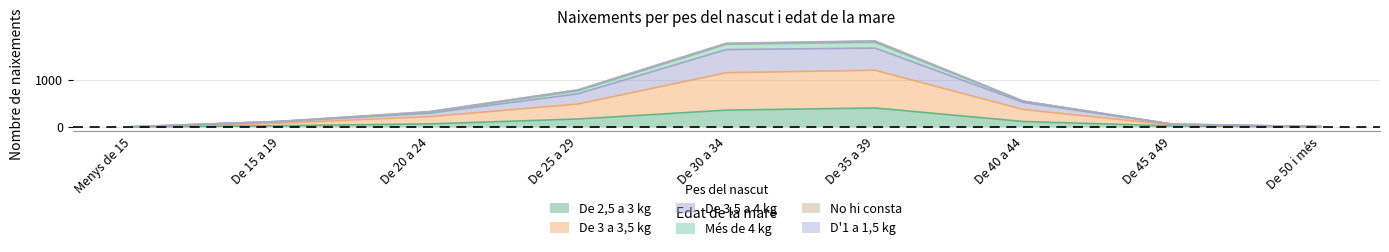

Is it true that De 3,5 a 4 kg equals 3 at De 50 i més?

False